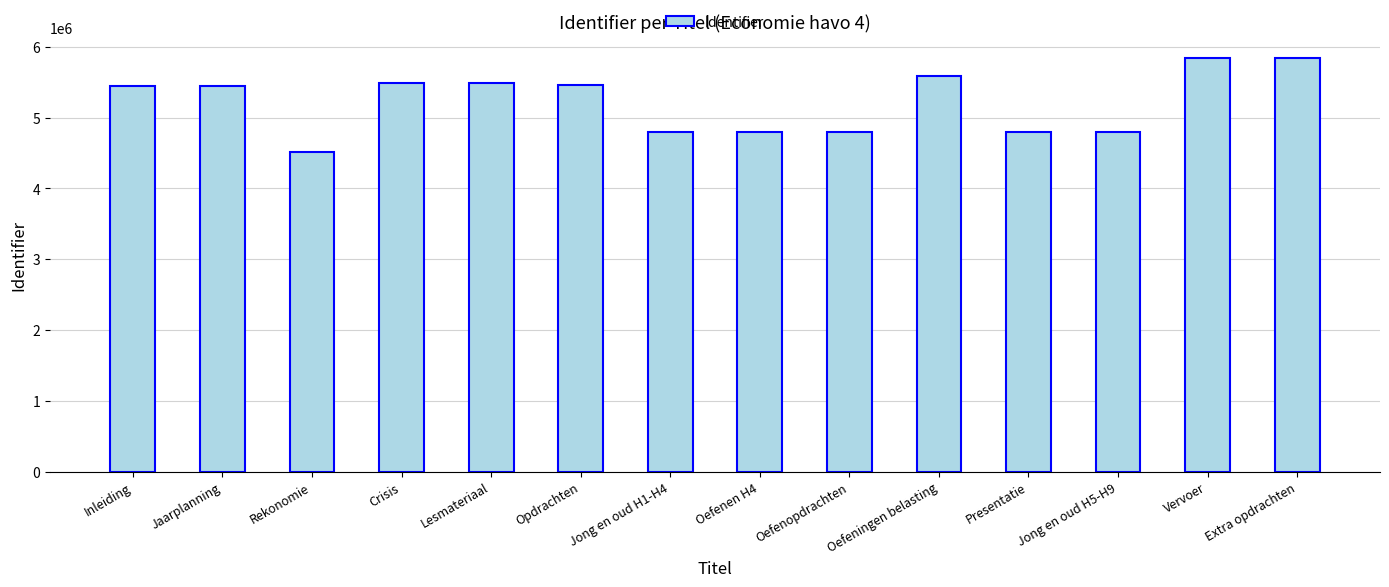

What is the smallest value displayed?

4510087